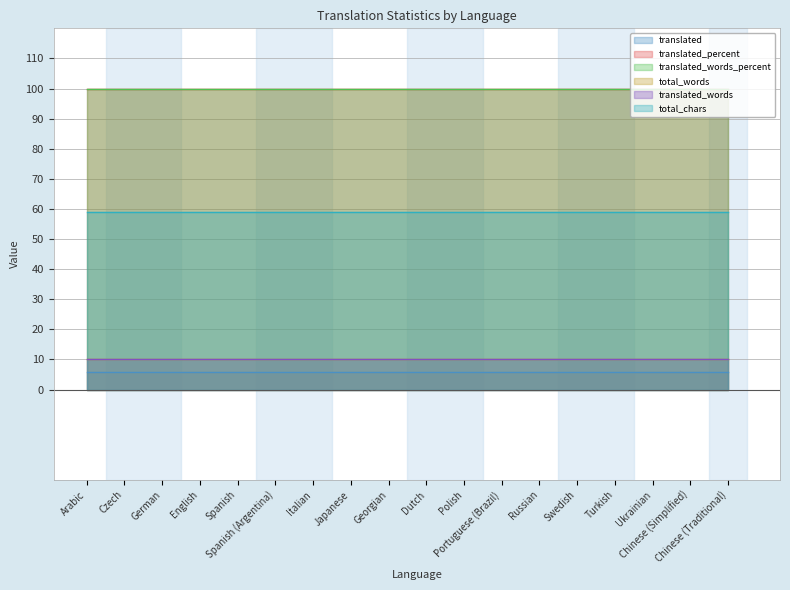

List the series in order of their peak value, lowest first.

translated, total_words, translated_words, total_chars, translated_percent, translated_words_percent